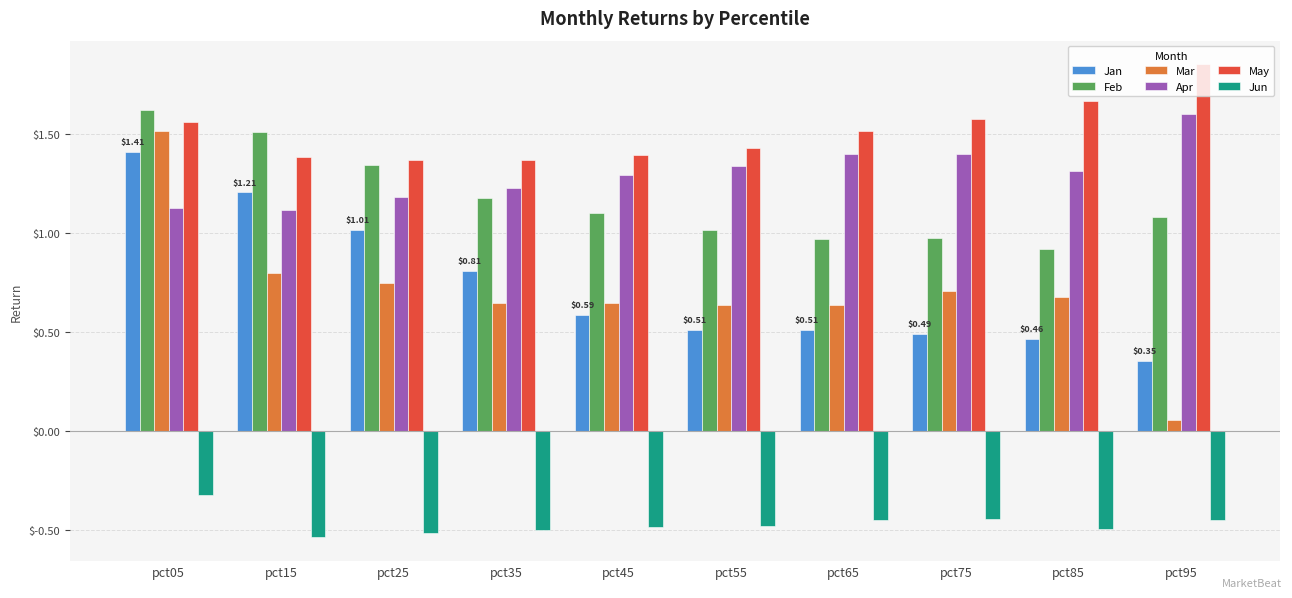

What is the sum of the Apr values at pct75 and pct95?

3.0